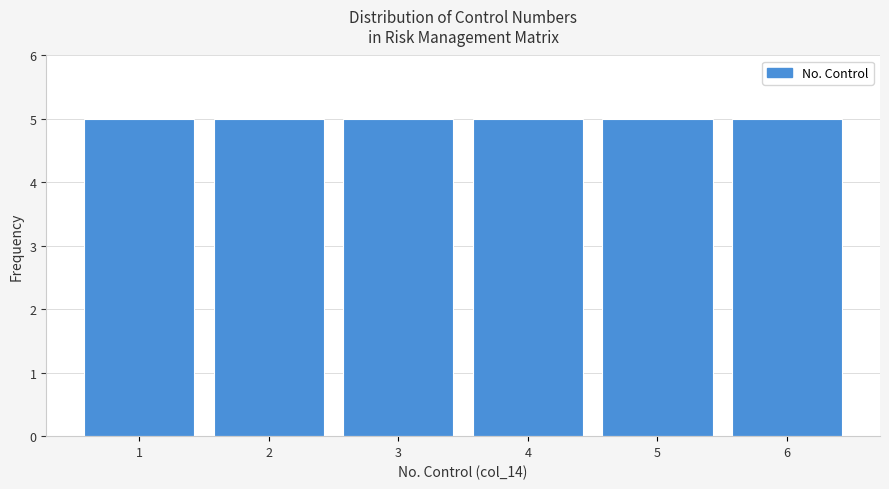

Reading left to right, transcribe this chart: for each bar, give the range it covers on the x-axis and its height. The values are not printed on the chart, so give them approximately, as read against the axis.

0.5 to 1.5: 5
1.5 to 2.5: 5
2.5 to 3.5: 5
3.5 to 4.5: 5
4.5 to 5.5: 5
5.5 to 6.5: 5